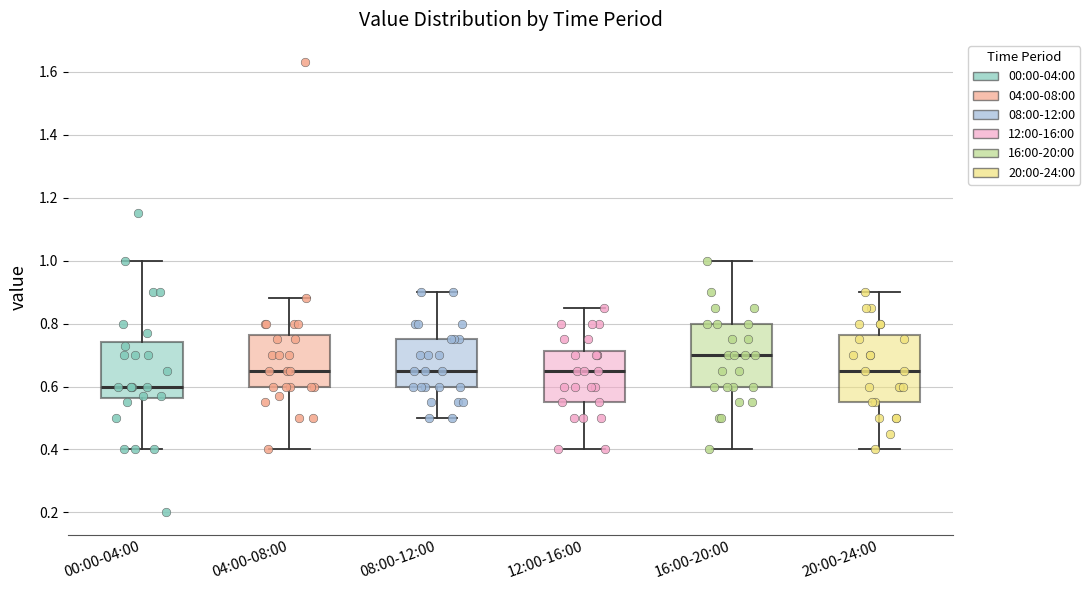

Where does the median line of the box for 08:00-12:00 sit on the y-axis? The values are not printed on the chart, so give them approximately, as read against the axis.

0.66